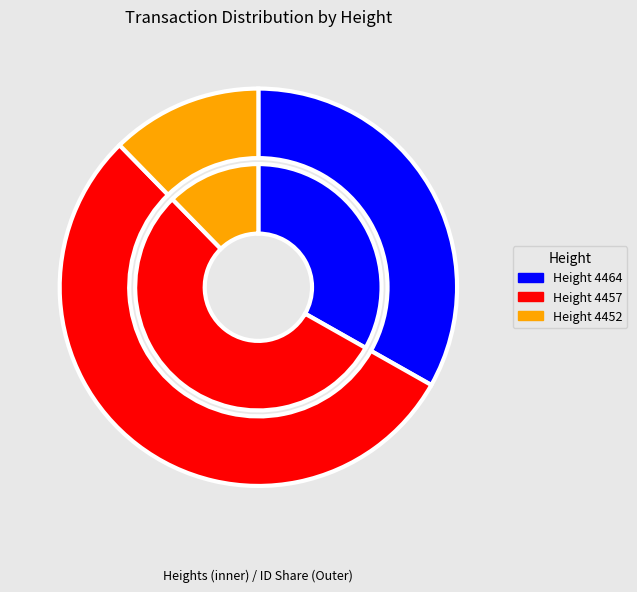

Is it true that 4452 is 25% of the pie?

False